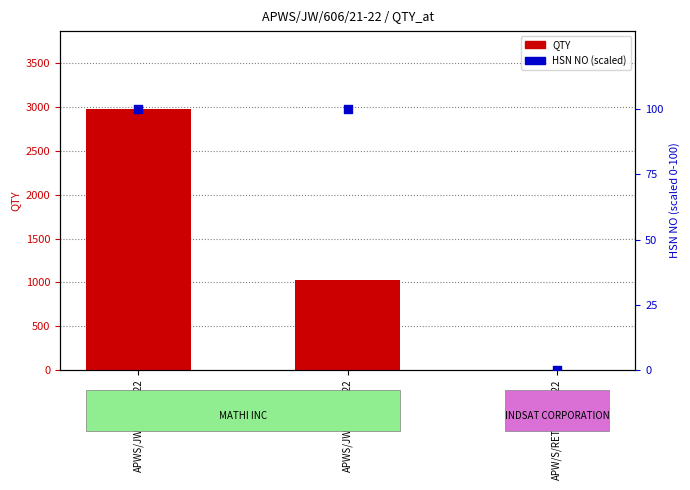

At how many categories does at least one series exceed 2743?

1